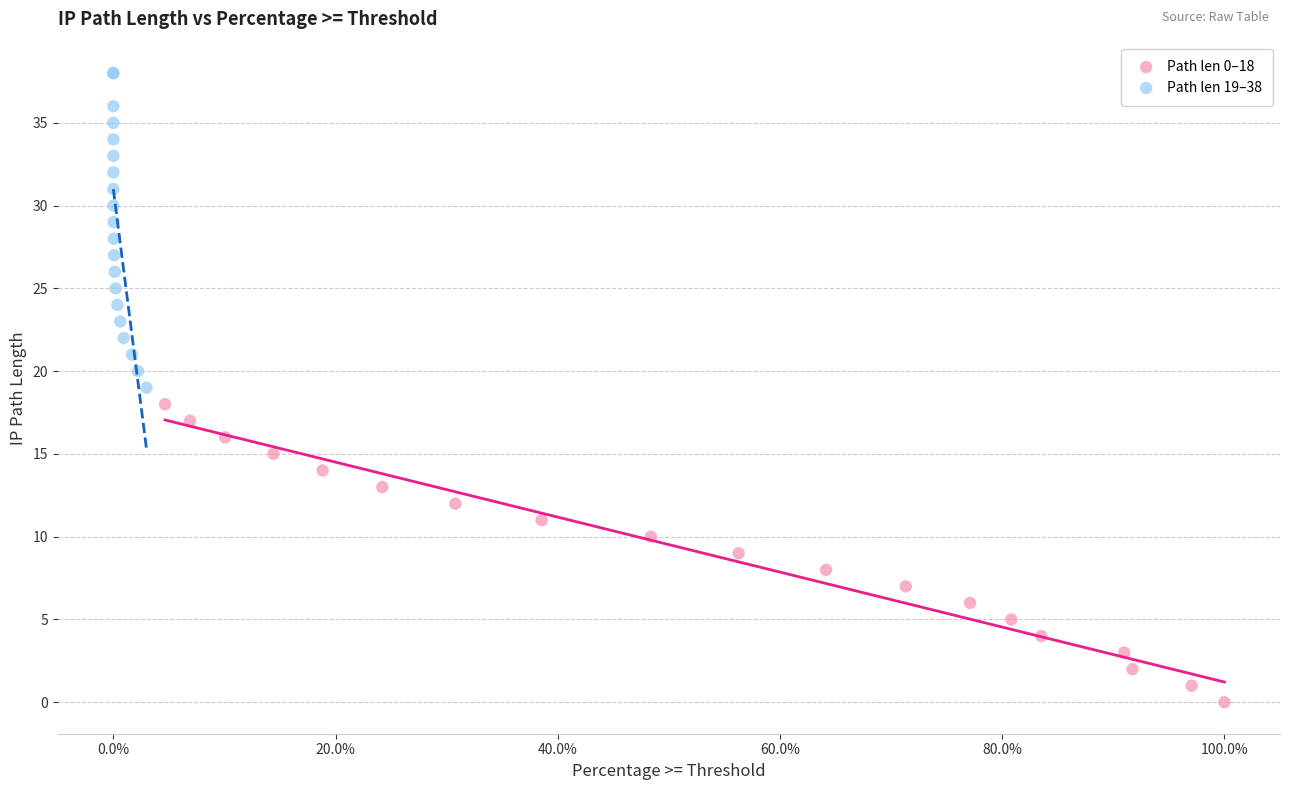

Which series has the largest Y range (max minus min)?

Path len 19–38